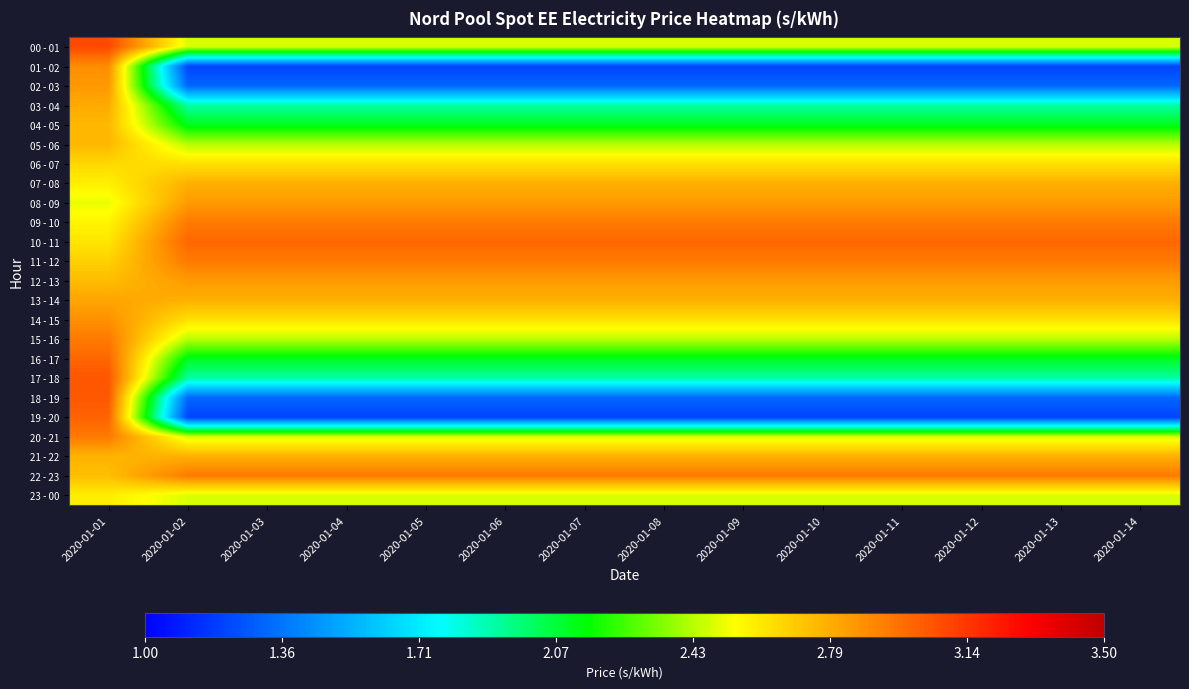

What is the total value across all series at 2020-01-08?

56.4